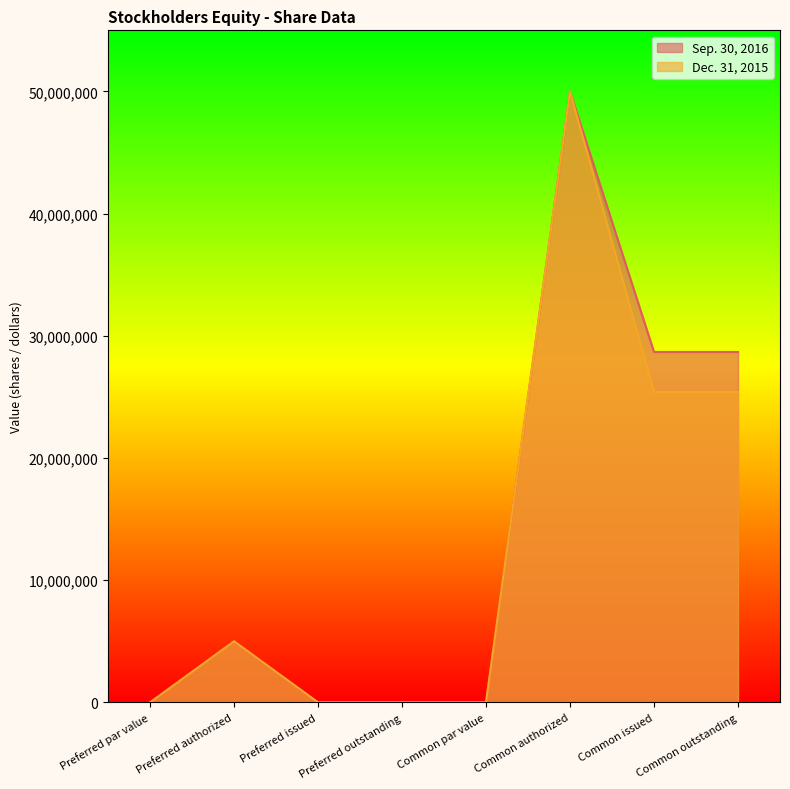

The Dec. 31, 2015 series shows 0 at Preferred outstanding. True or false?

True